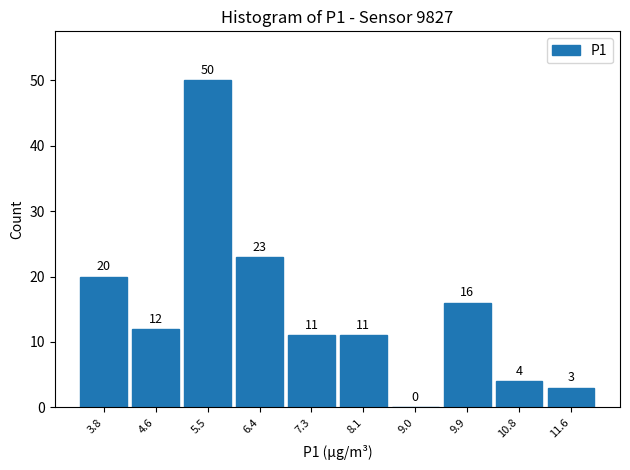

Over which range of the x-axis is the bar tallest?

5.1 to 6.0